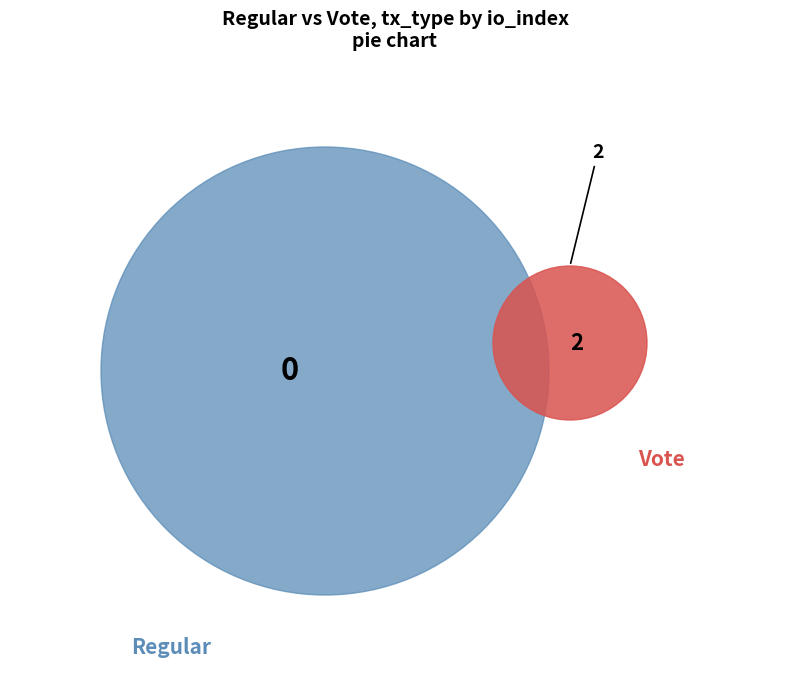

What is the largest slice in the pie chart?

Vote